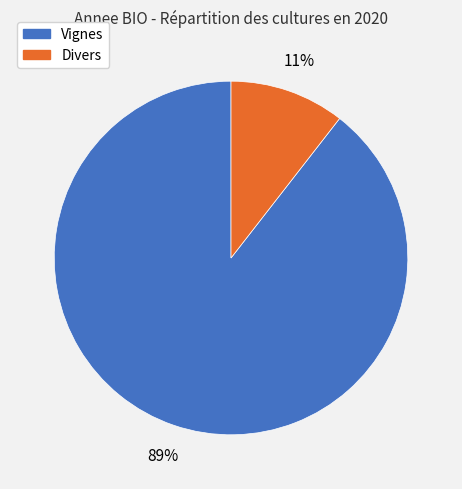

Which slice is the largest?

Vignes